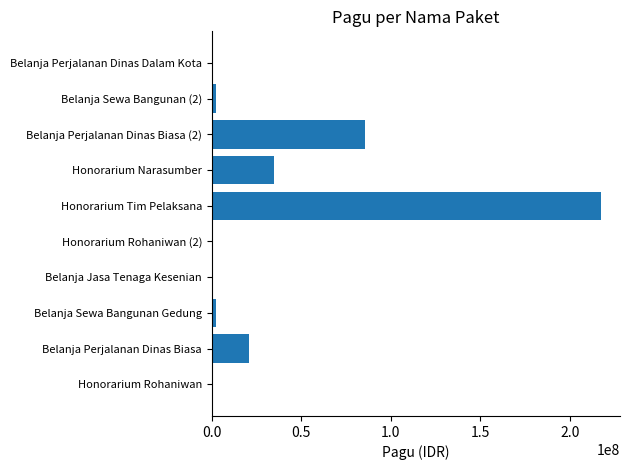

True or false: the data shows 217200000 at Honorarium Tim Pelaksana.

True